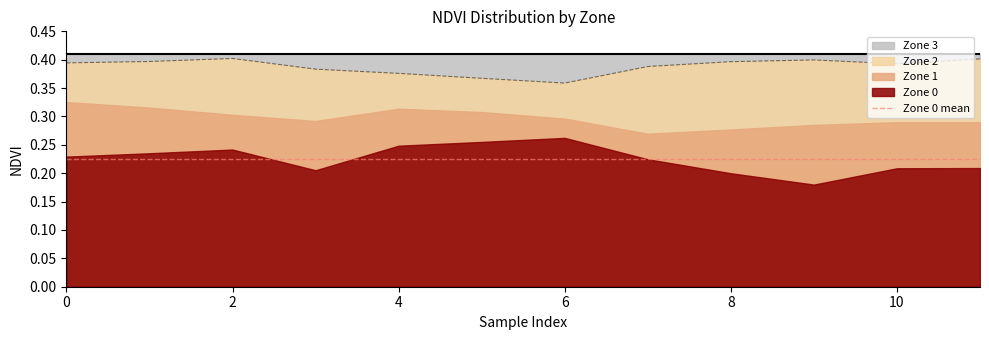

How many distinct data groups are displayed?

4